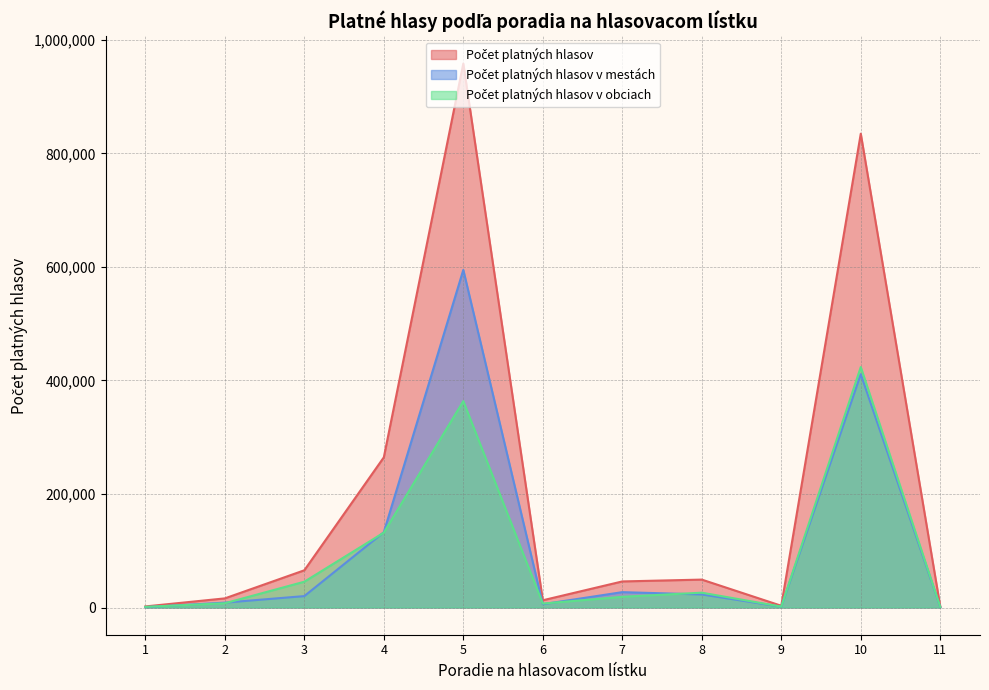

Reading left to right, what are all the values shown in this chart?

Počet platných hlasov: 1=1905	2=16107	3=65588	4=264579	5=958393	6=12771	7=45957	8=49201	9=3111	10=834718	11=1876
Počet platných hlasov v mestách: 1=742	2=8604	3=20120	4=132700	5=594776	6=5838	7=27080	8=23036	9=1489	10=411085	11=875
Počet platných hlasov v obciach: 1=1163	2=7503	3=45468	4=131879	5=363617	6=6933	7=18877	8=26165	9=1622	10=423633	11=1001